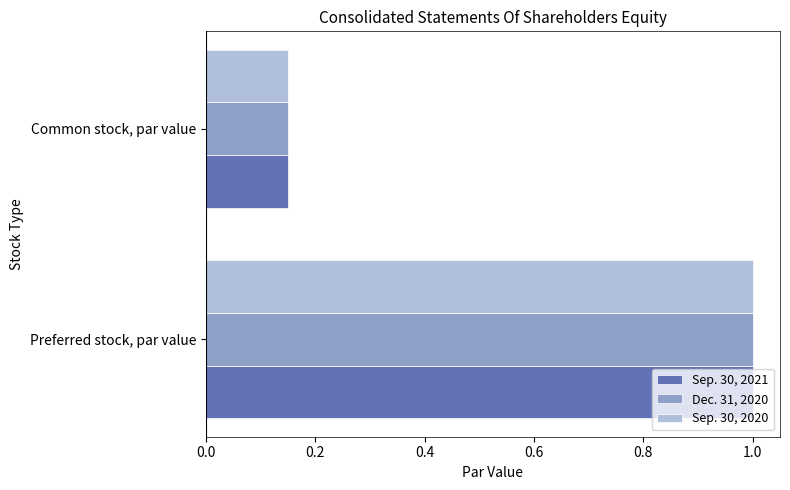

Where is Dec. 31, 2020 nearest to the value 0?

Common stock, par value